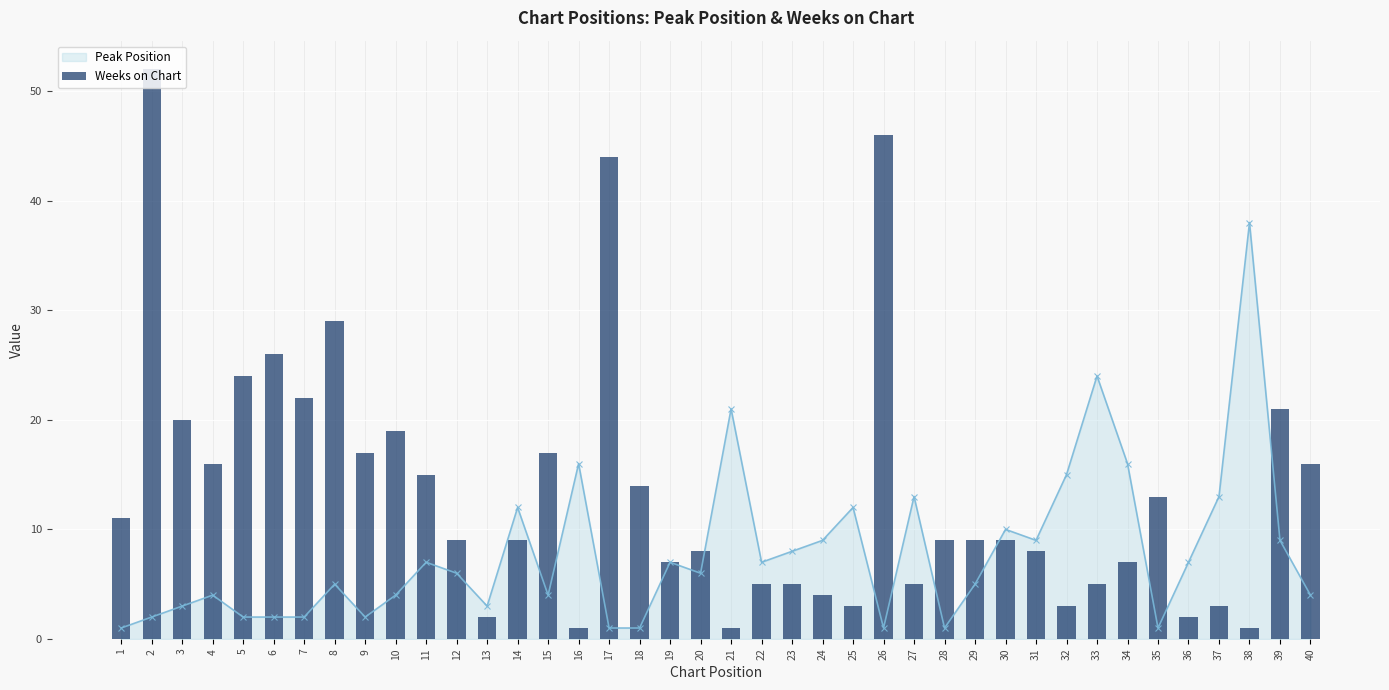

What is the sum of all values?

537